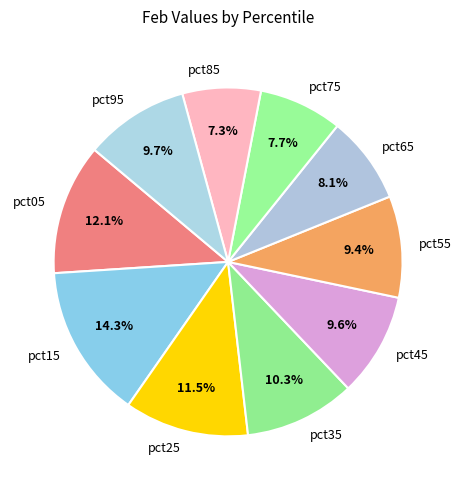

The pct55 slice represents 9% of the pie. True or false?

True